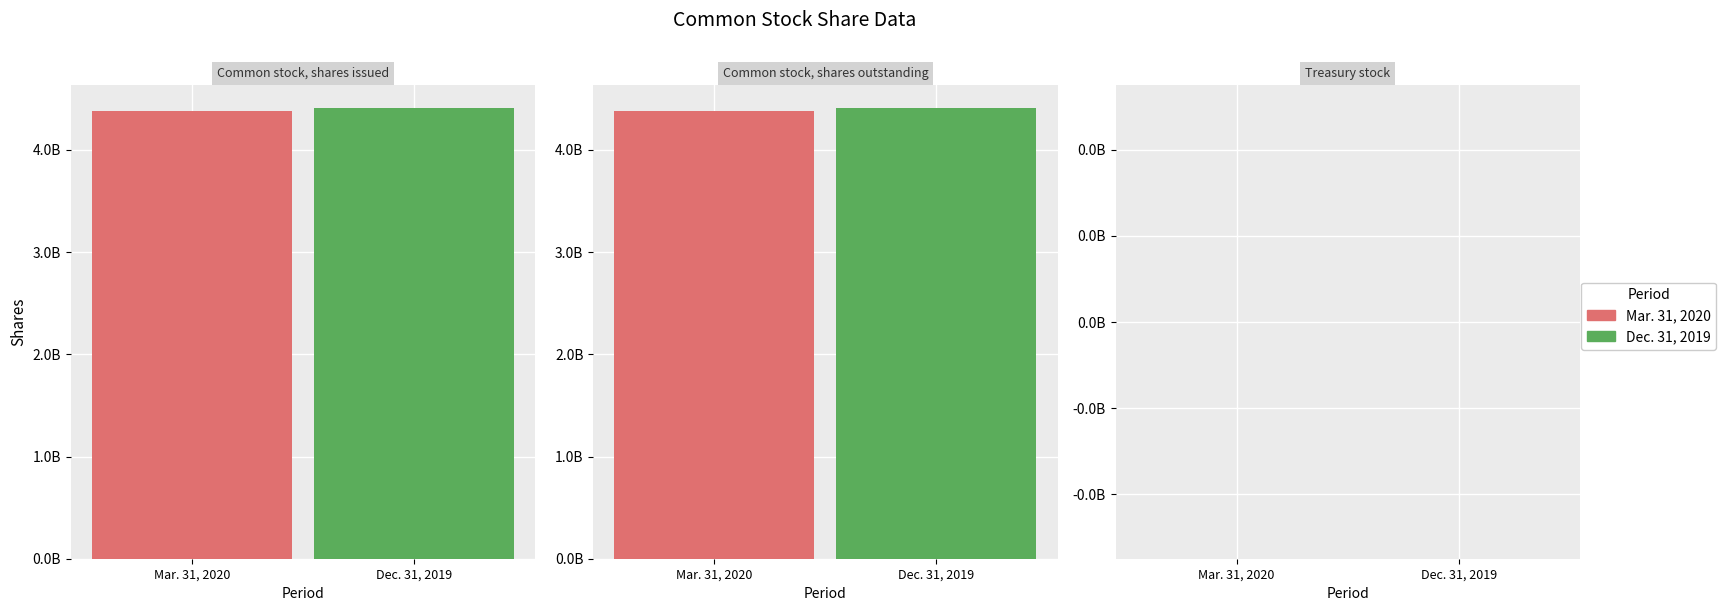

Reading left to right, extract all data points from this chart.

Mar. 31, 2020: Common stock, shares issued=4379000000	Common stock, shares outstanding=4379000000	Treasury stock=0
Dec. 31, 2019: Common stock, shares issued=4412000000	Common stock, shares outstanding=4412000000	Treasury stock=0